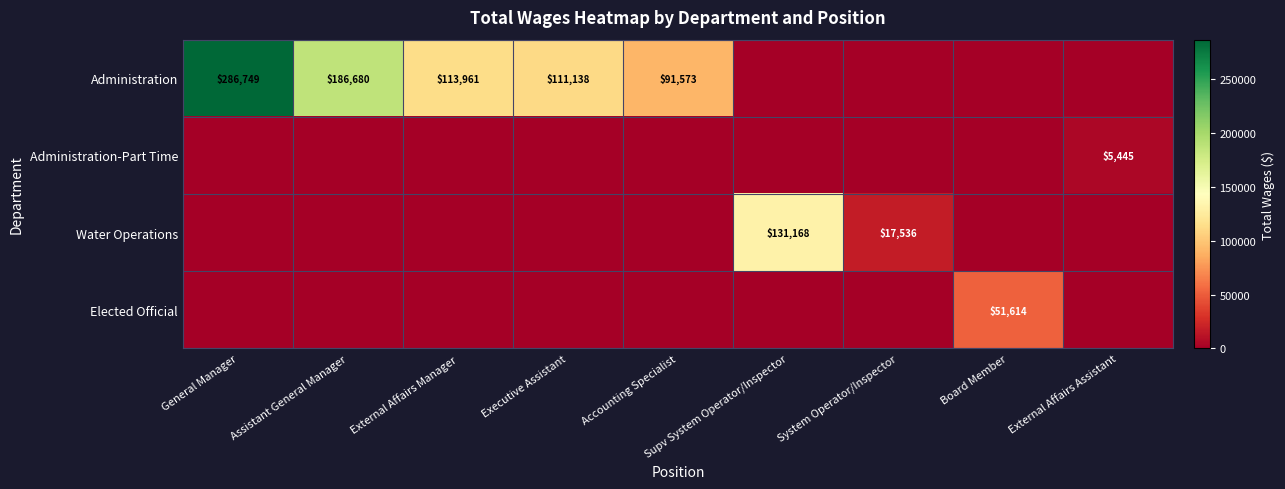

The Administration series shows 91573 at Accounting Specialist. True or false?

True